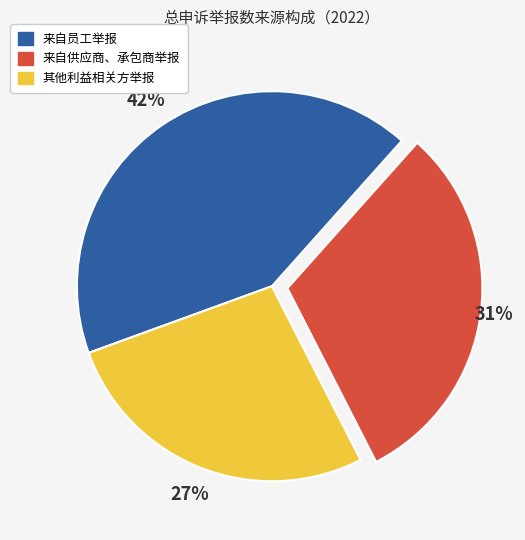

What is the smallest slice in the pie chart?

其他利益相关方举报